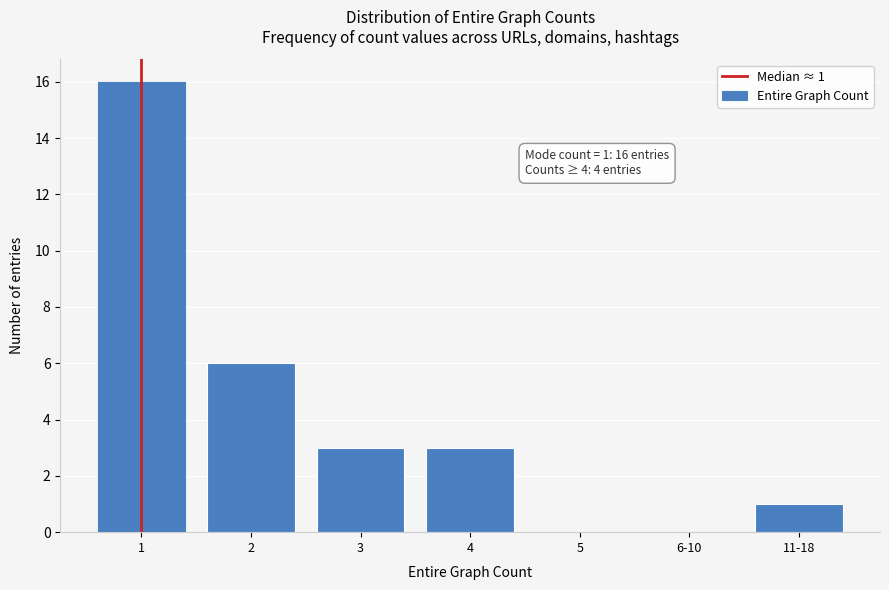

Reading left to right, what are all the values shown in this chart?

1=16	2=6	3=3	4=3	5=0	6-10=0	11-18=1